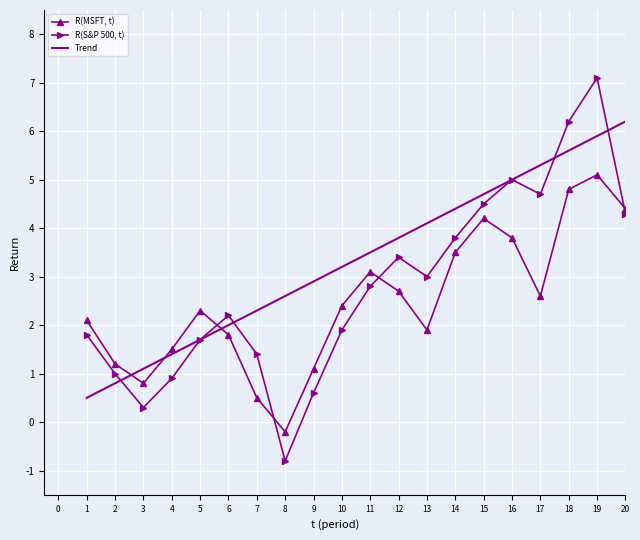

What is the difference between the second highest and second lowest values in the R(S&P 500, t) series?

5.9